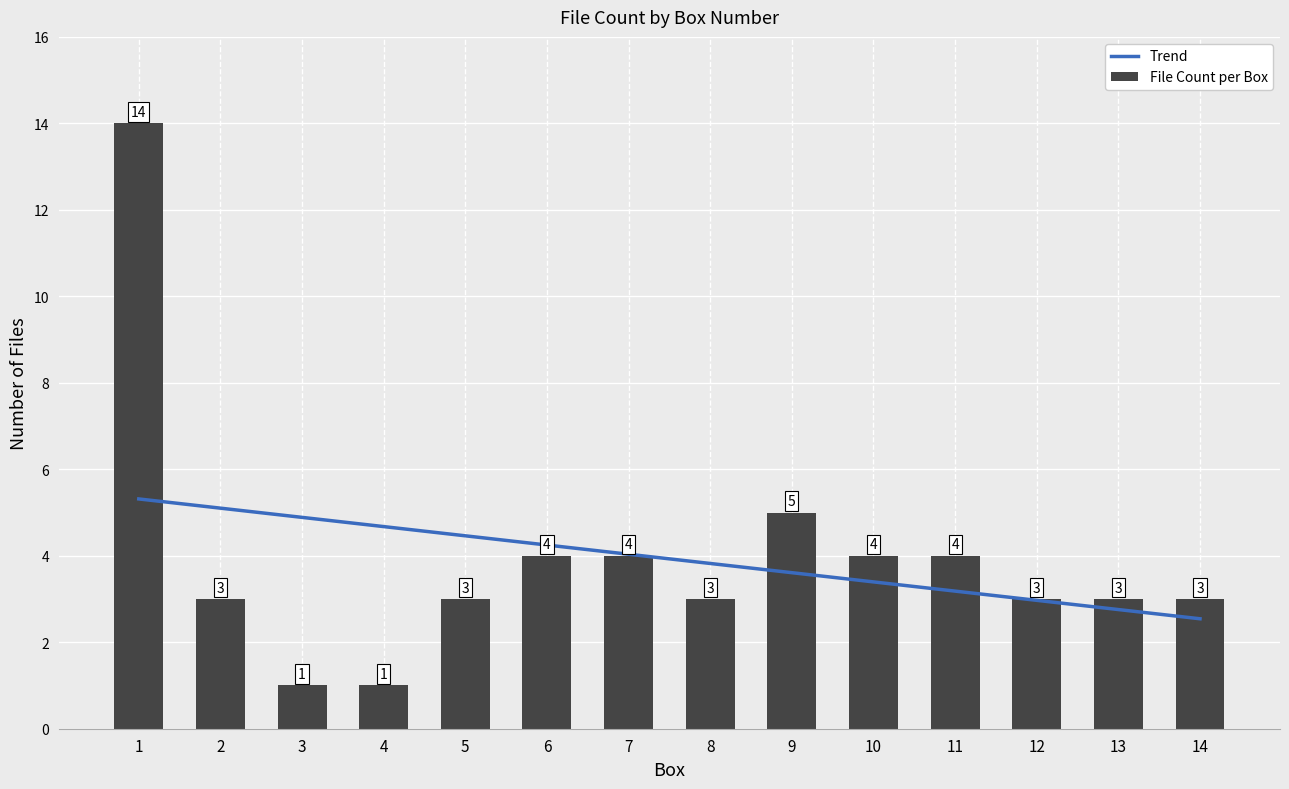

How many data points in Trend are above 4?

7